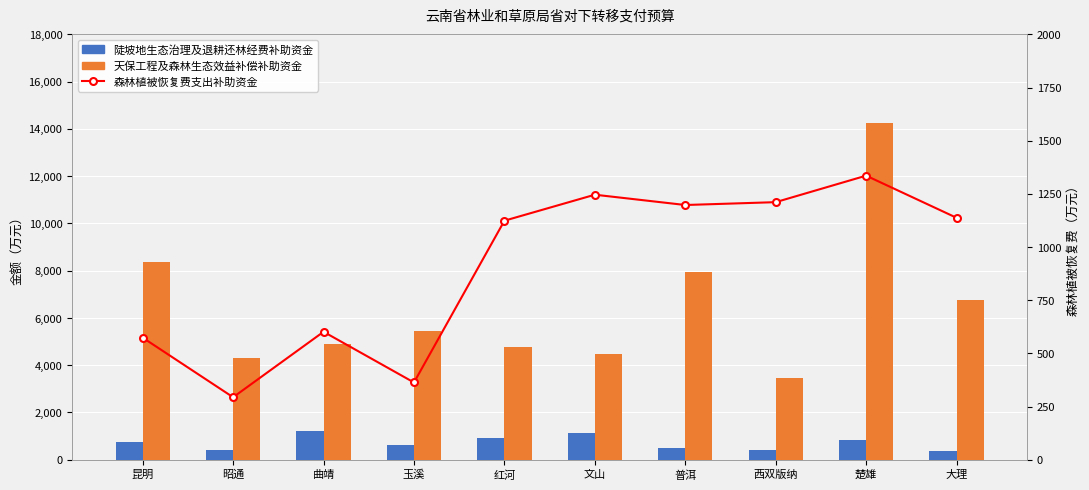

Which label corresponds to the largest value in the chart?

楚雄